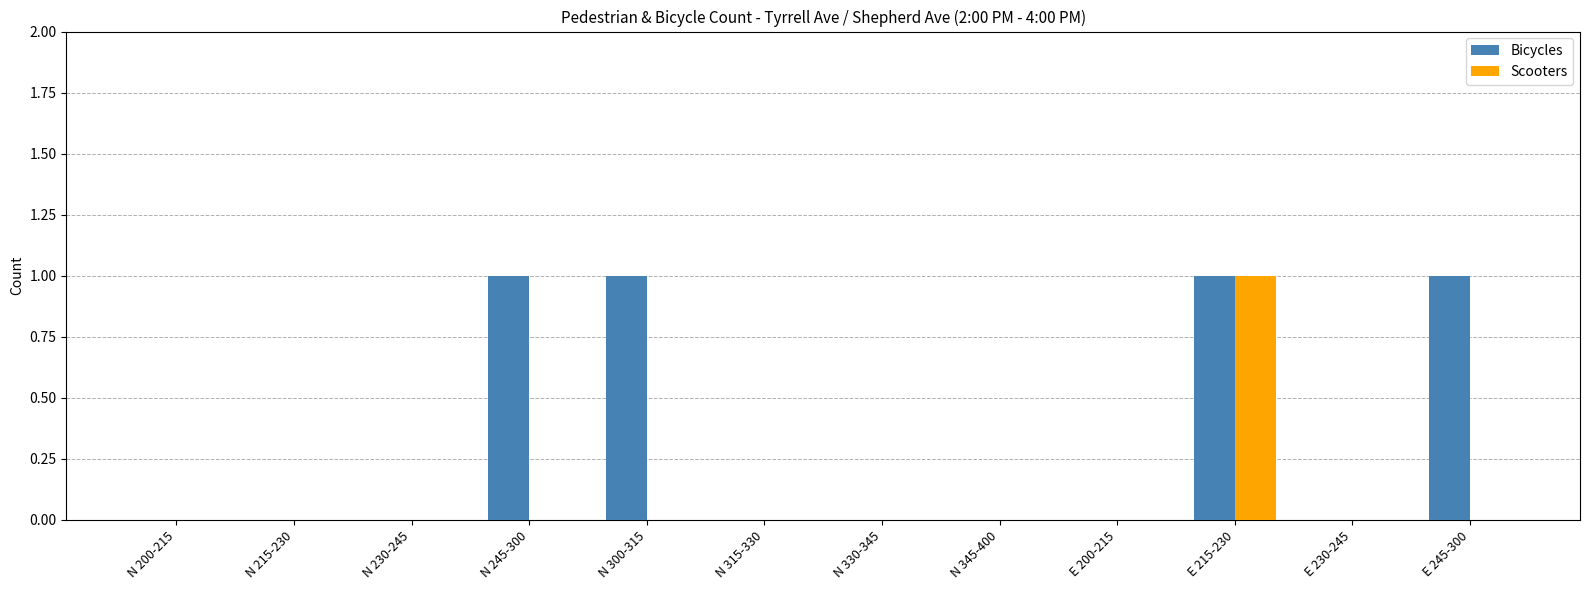

Between N 300-315 and N 330-345, which series saw the biggest shift?

Bicycles